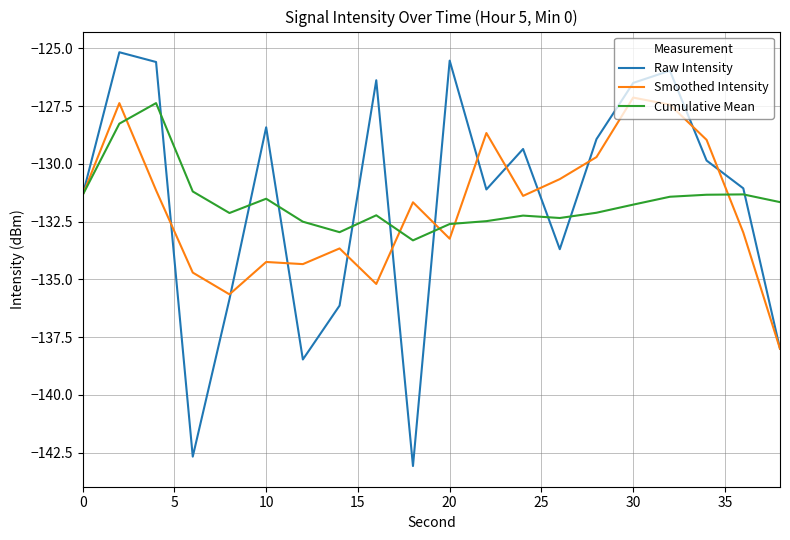

Rank the series by their maximum value, from lowest to highest.

Cumulative Mean, Smoothed Intensity, Raw Intensity